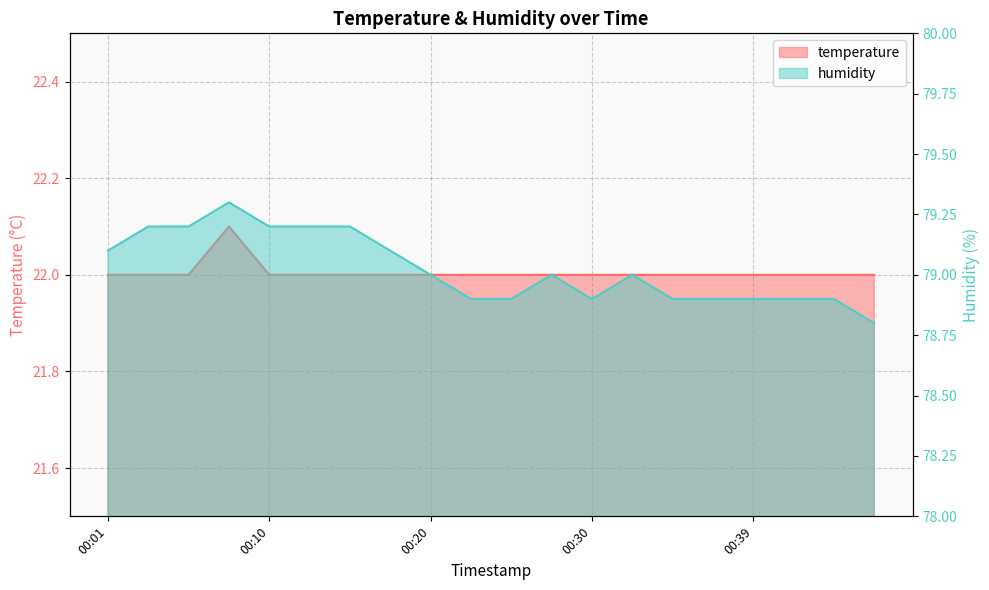

What is the value of the temperature point at the 15th from the left?

22.0